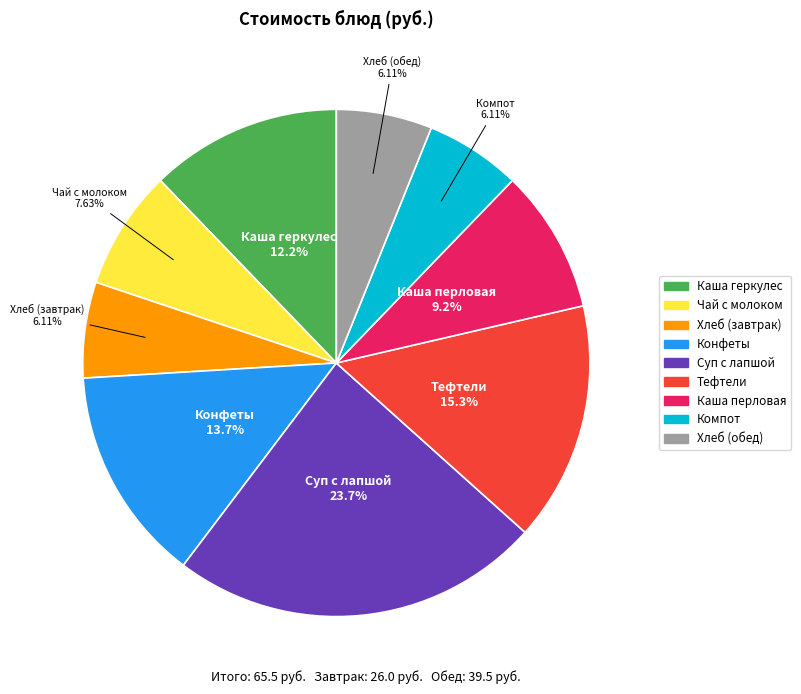

Approximately how many times larger is the value at Хлеб (обед) compared to Хлеб (завтрак)?

1.0